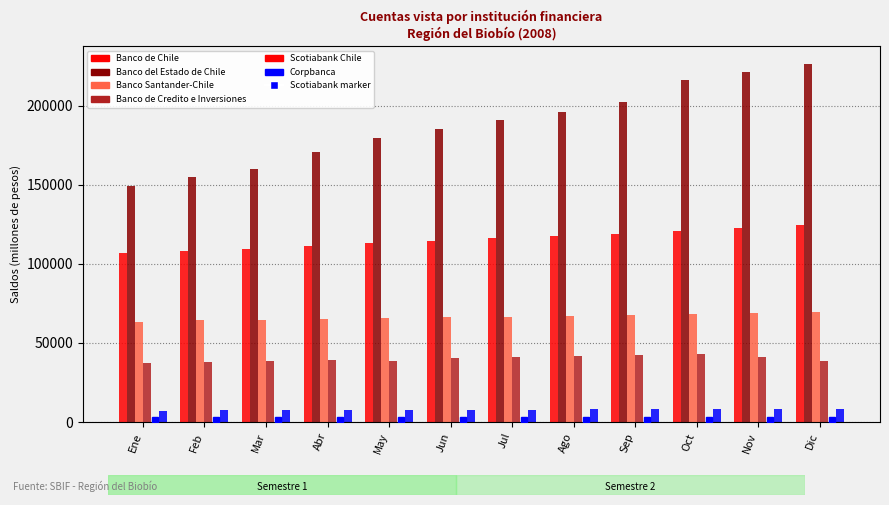

Are the bars horizontal?

No